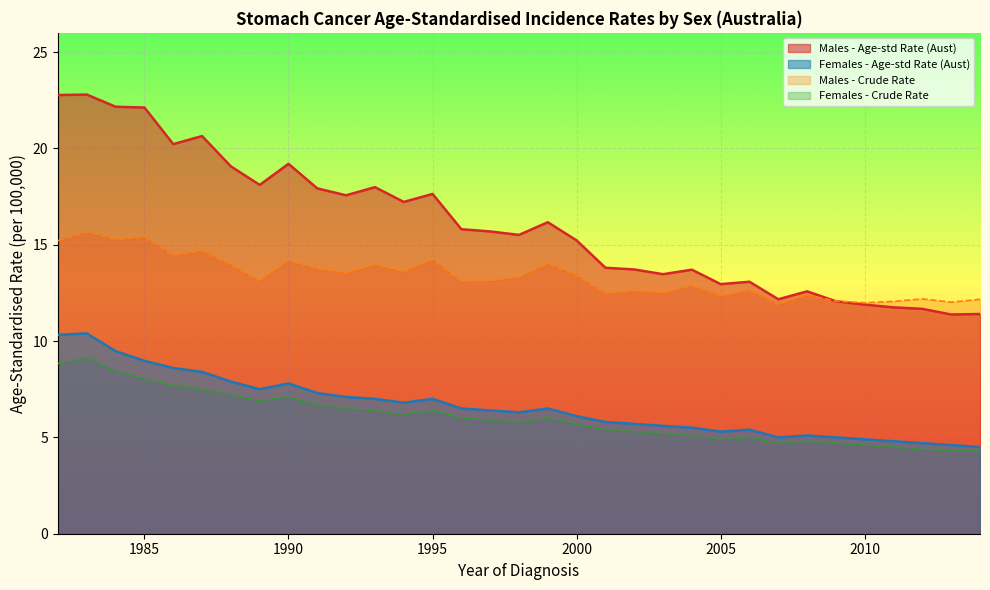

True or false: Males - Age-std Rate (Aust) has more than 2 interior local peaks.

True